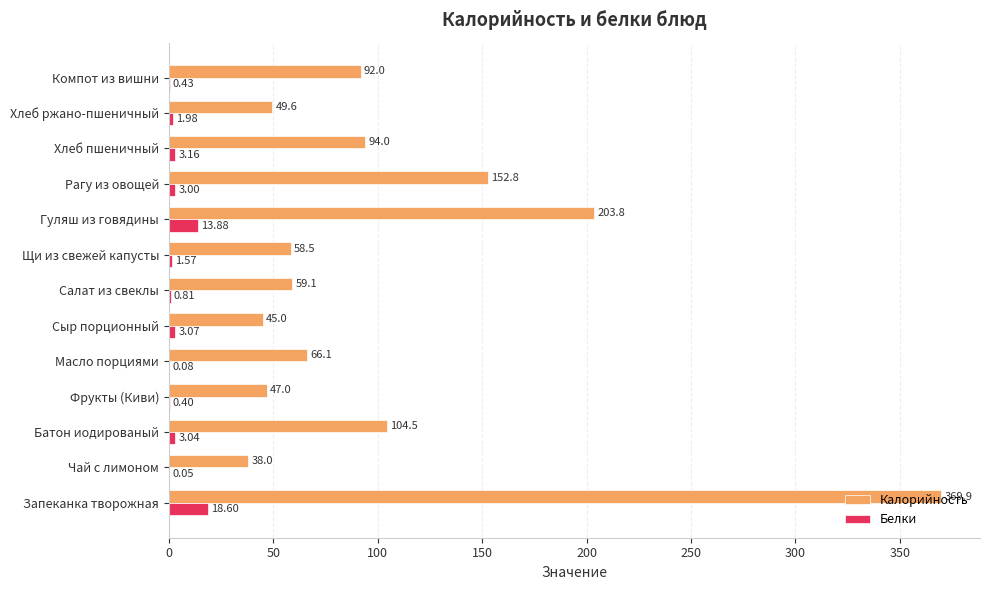

At which category is the sum across all series the highest?

Запеканка творожная